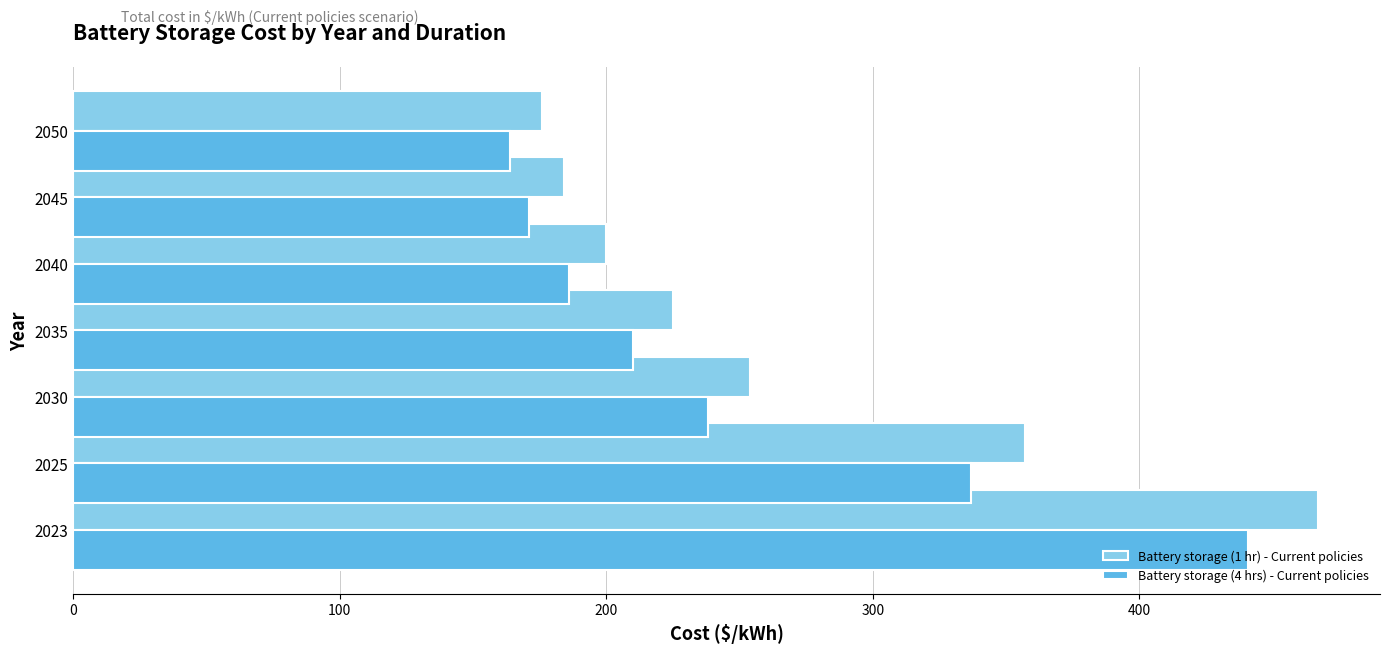

Count the number of data series in this chart.

2